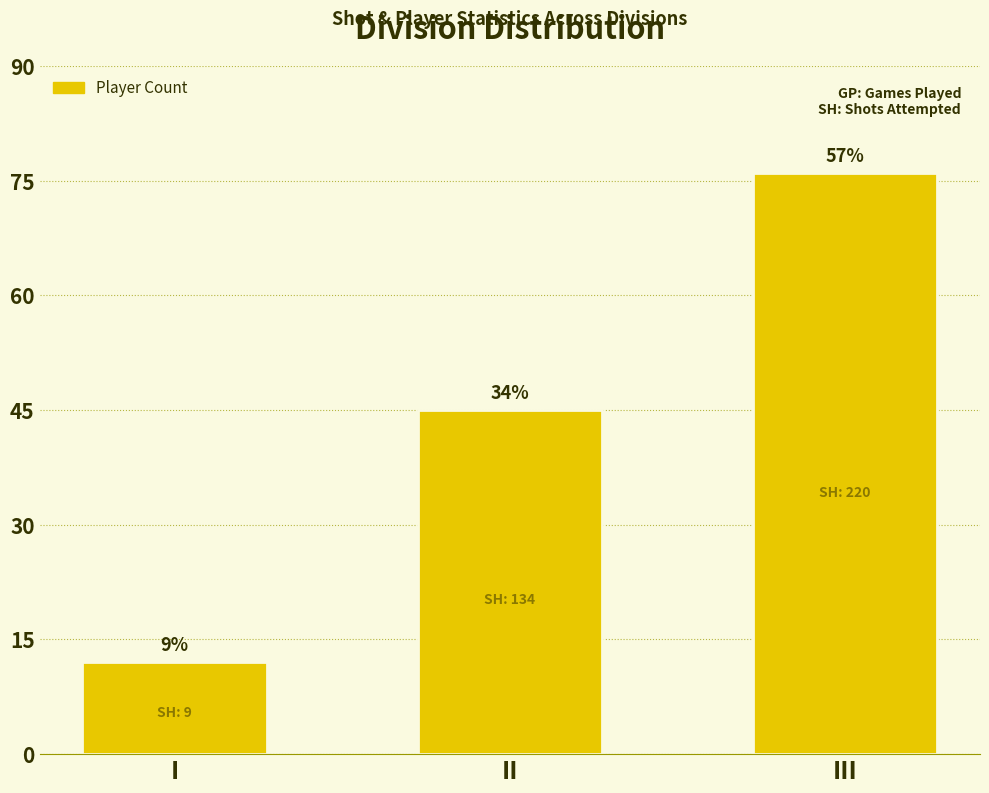

Which label corresponds to the largest value in the chart?

III